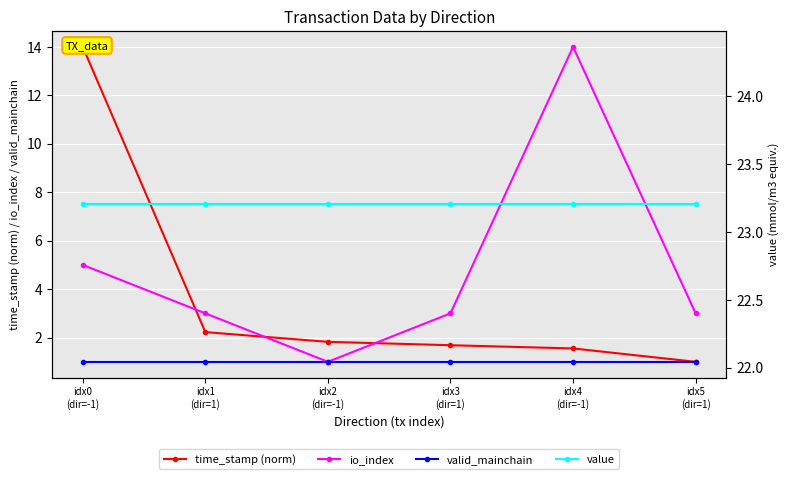

Which category has the highest value across all series?

idx0
(dir=-1)